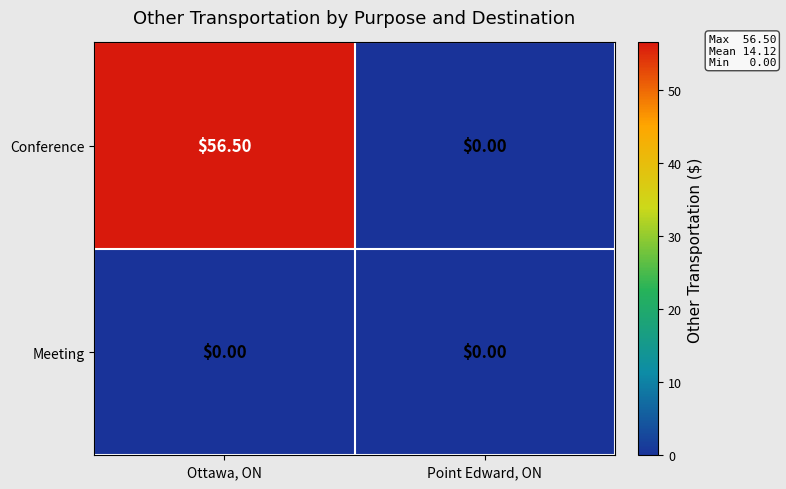

Count the number of categories in the chart.

2